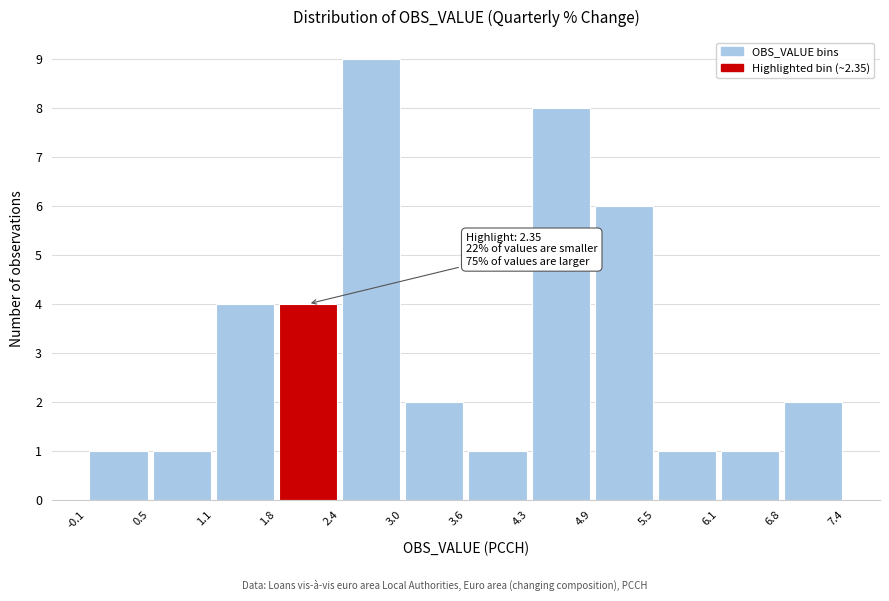

Which range on the x-axis has the tallest bar?

2.4 to 3.0